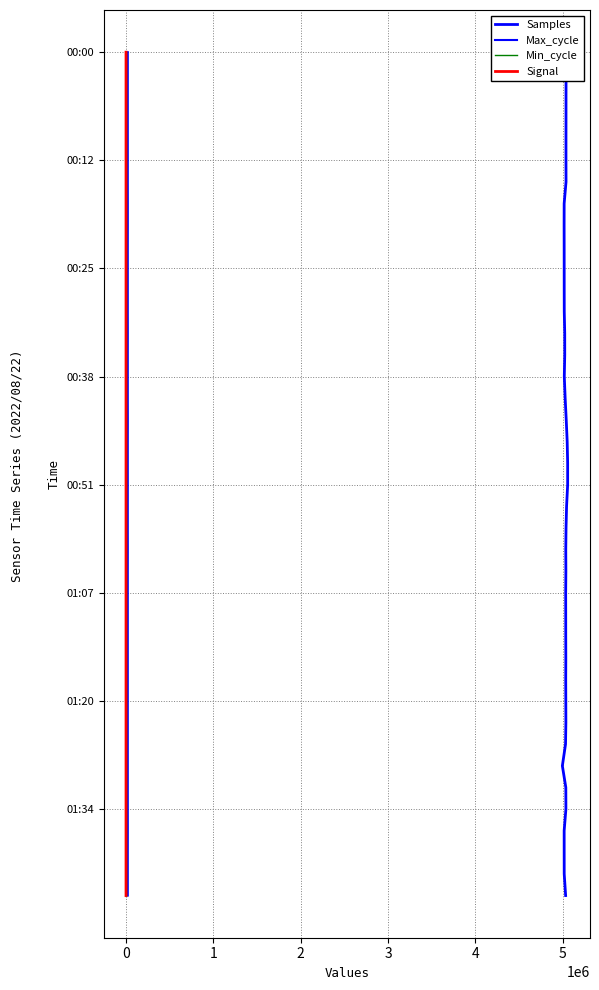

Which series has the largest total across all categories?

Samples